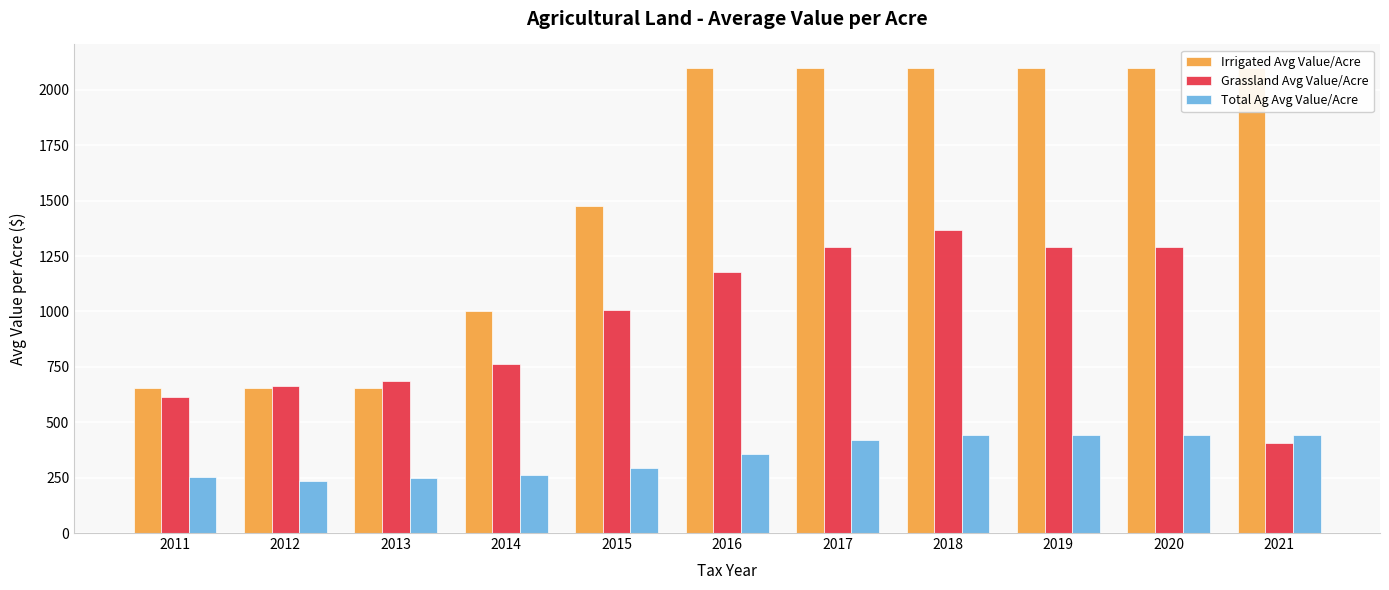

Reading right to left, transcribe all the data shown in this chart.

Irrigated Avg Value/Acre: 2021=2100.0	2020=2100.0	2019=2100.0	2018=2100.0	2017=2100.0	2016=2100.0	2015=1475.0	2014=1000.0	2013=655.0	2012=655.0	2011=655.0
Grassland Avg Value/Acre: 2021=407.0	2020=1289.2	2019=1290.6	2018=1369.0	2017=1291.4	2016=1175.9	2015=1008.3	2014=761.8	2013=685.7	2012=662.9	2011=612.8
Total Ag Avg Value/Acre: 2021=443.9	2020=443.9	2019=443.9	2018=443.9	2017=417.9	2016=355.0	2015=291.7	2014=261.5	2013=248.4	2012=233.9	2011=253.0